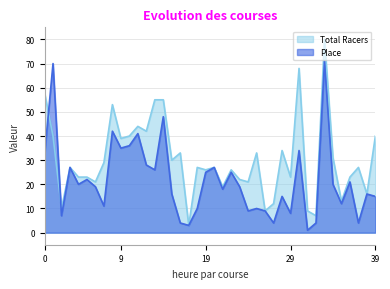

Is it true that Total Racers equals 39 at 9?

True